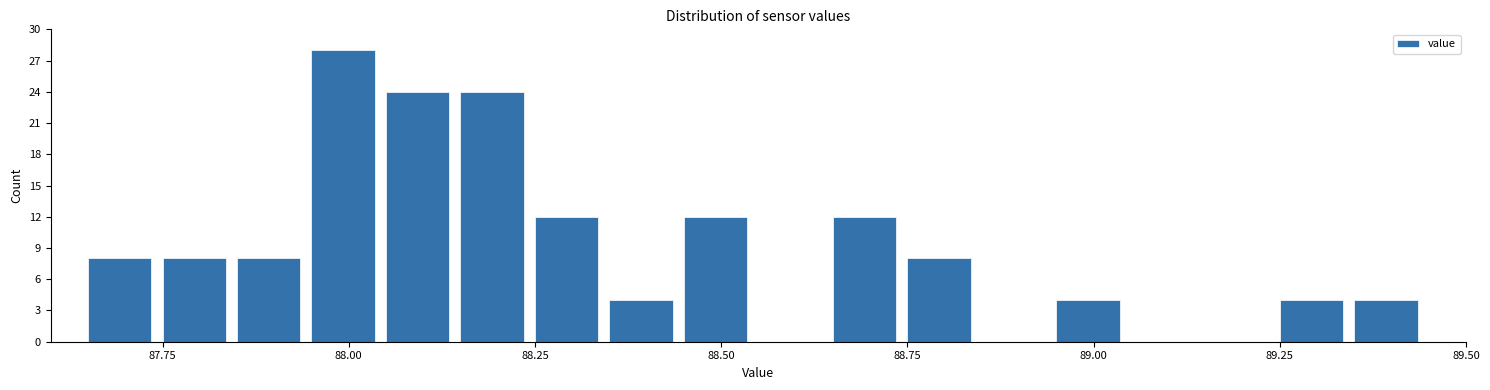

Around what value on the x-axis is the tallest bar? Give the approximate position of its centre, as read against the axis.

88.00